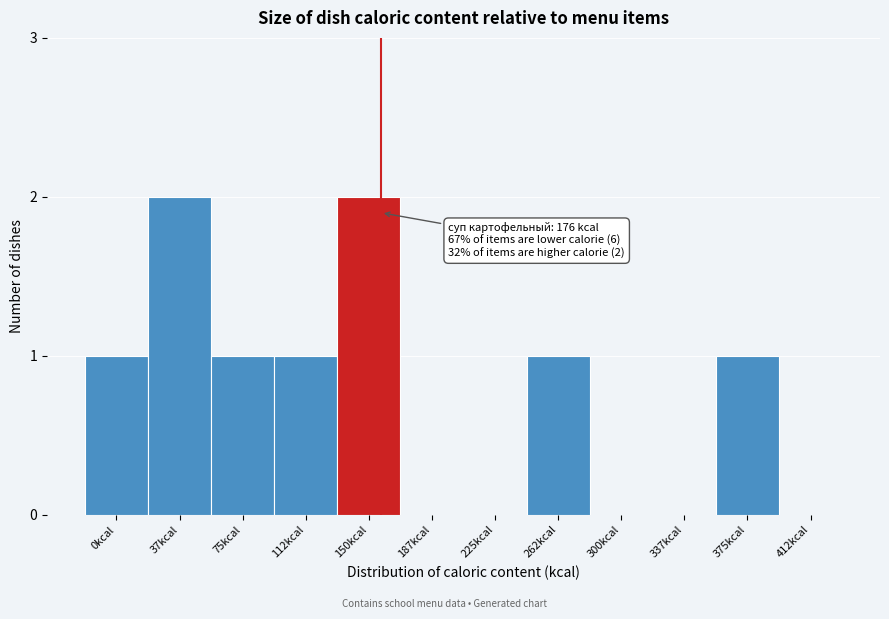

Reading right to left, transcribe all the data shown in this chart.

412kcal=0	375kcal=1	337kcal=0	300kcal=0	262kcal=1	225kcal=0	187kcal=0	150kcal=2	112kcal=1	75kcal=1	37kcal=2	0kcal=1